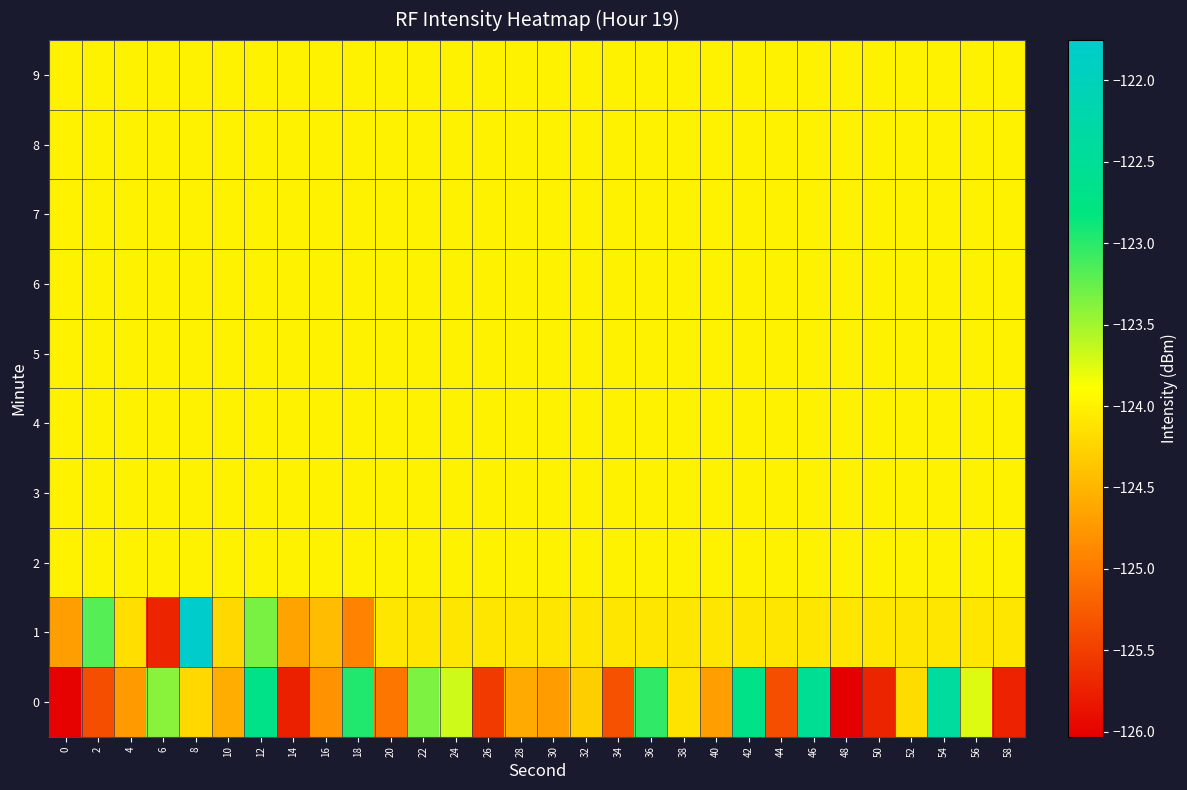

Rank the series by their maximum value, from highest to lowest.

1, 0, 2, 3, 4, 5, 6, 7, 8, 9